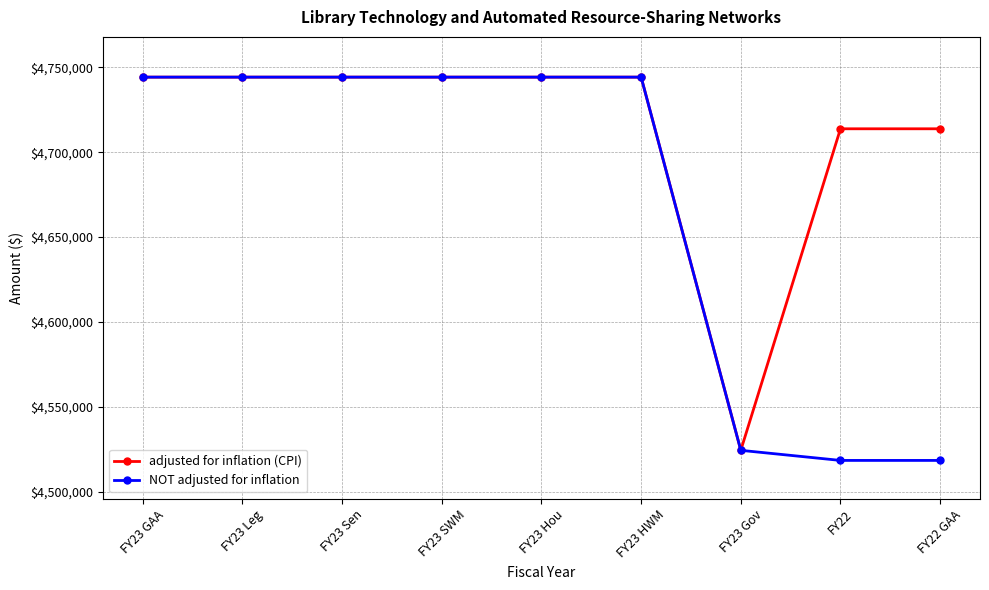

How many lines are shown in the chart?

2